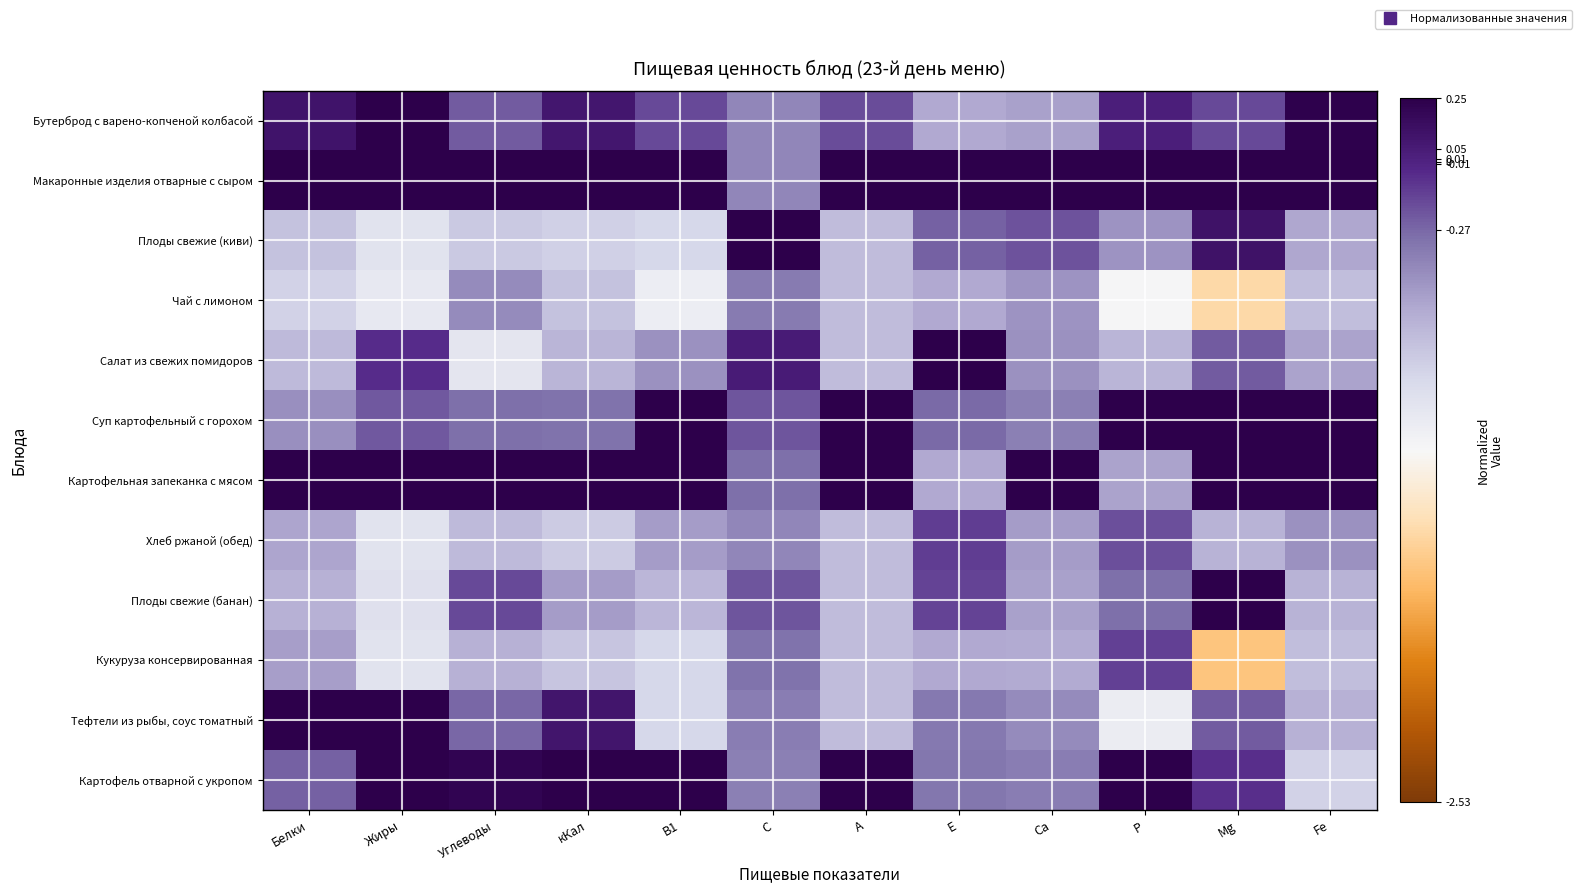

Reading left to right, transcribe all the data shown in this chart.

Бутерброд с варено-копченой колбасой: Белки=0.1	Жиры=0.5	Углеводы=-0.2	кКал=0.1	В1=-0.2	С=-0.4	А=-0.2	Е=-0.6	Са=-0.5	Р=0.0	Mg=-0.2	Fe=0.2
Макаронные изделия отварные с сыром: Белки=1.5	Жиры=1.1	Углеводы=1.7	кКал=1.5	В1=1.0	С=-0.4	А=1.9	Е=0.6	Са=2.2	Р=2.5	Mg=1.2	Fe=1.2
Плоды свежие (киви): Белки=-0.7	Жиры=-0.9	Углеводы=-0.8	кКал=-0.8	В1=-0.8	С=3.3	А=-0.7	Е=-0.2	Са=-0.2	Р=-0.5	Mg=0.1	Fe=-0.6
Чай с лимоном: Белки=-0.8	Жиры=-1.0	Углеводы=-0.4	кКал=-0.7	В1=-1.0	С=-0.4	А=-0.7	Е=-0.6	Са=-0.5	Р=-1.1	Mg=-1.5	Fe=-0.7
Салат из свежих помидоров: Белки=-0.7	Жиры=-0.0	Углеводы=-1.0	кКал=-0.6	В1=-0.5	С=0.0	А=-0.7	Е=3.1	Са=-0.5	Р=-0.6	Mg=-0.2	Fe=-0.5
Суп картофельный с горохом: Белки=-0.4	Жиры=-0.2	Углеводы=-0.3	кКал=-0.3	В1=1.2	С=-0.2	А=2.2	Е=-0.3	Са=-0.4	Р=0.5	Mg=0.5	Fe=1.2
Картофельная запеканка с мясом: Белки=2.6	Жиры=2.3	Углеводы=2.5	кКал=2.5	В1=2.0	С=-0.3	А=0.4	Е=-0.6	Са=2.2	Р=-0.5	Mg=2.3	Fe=2.4
Хлеб ржаной (обед): Белки=-0.6	Жиры=-1.0	Углеводы=-0.7	кКал=-0.8	В1=-0.5	С=-0.4	А=-0.7	Е=-0.1	Са=-0.5	Р=-0.2	Mg=-0.6	Fe=-0.5
Плоды свежие (банан): Белки=-0.6	Жиры=-0.9	Углеводы=-0.2	кКал=-0.5	В1=-0.7	С=-0.2	А=-0.7	Е=-0.1	Са=-0.5	Р=-0.3	Mg=0.3	Fe=-0.6
Кукуруза консервированная: Белки=-0.5	Жиры=-0.9	Углеводы=-0.6	кКал=-0.7	В1=-0.8	С=-0.3	А=-0.7	Е=-0.6	Са=-0.6	Р=-0.1	Mg=-1.6	Fe=-0.7
Тефтели из рыбы, соус томатный: Белки=0.4	Жиры=0.5	Углеводы=-0.3	кКал=0.1	В1=-0.8	С=-0.4	А=-0.7	Е=-0.3	Са=-0.4	Р=-1.0	Mg=-0.2	Fe=-0.6
Картофель отварной с укропом: Белки=-0.2	Жиры=0.7	Углеводы=0.2	кКал=0.3	В1=1.1	С=-0.4	А=0.6	Е=-0.3	Са=-0.4	Р=1.4	Mg=-0.1	Fe=-0.8